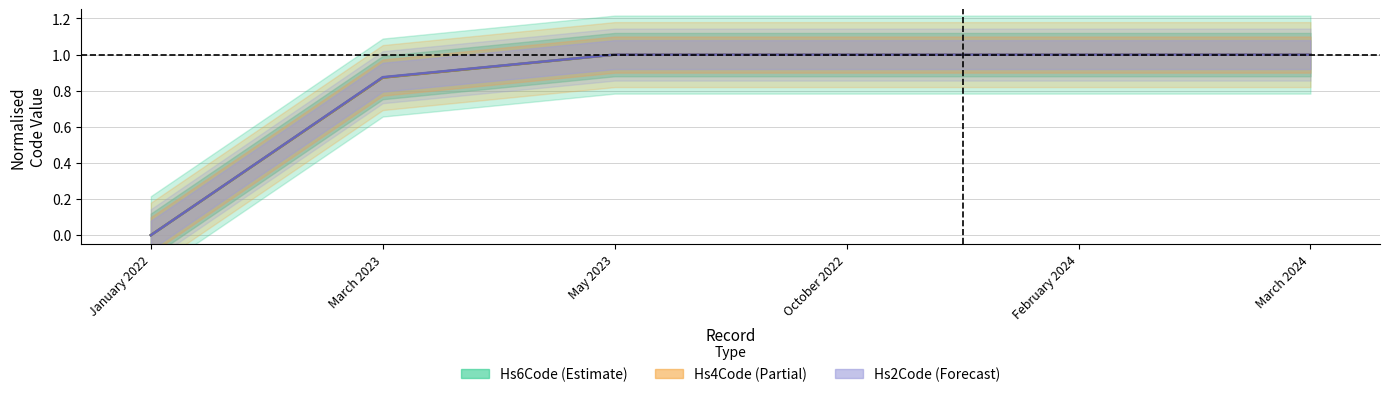

The Hs2Code (Forecast) series shows 1.0 at October 2022. True or false?

True